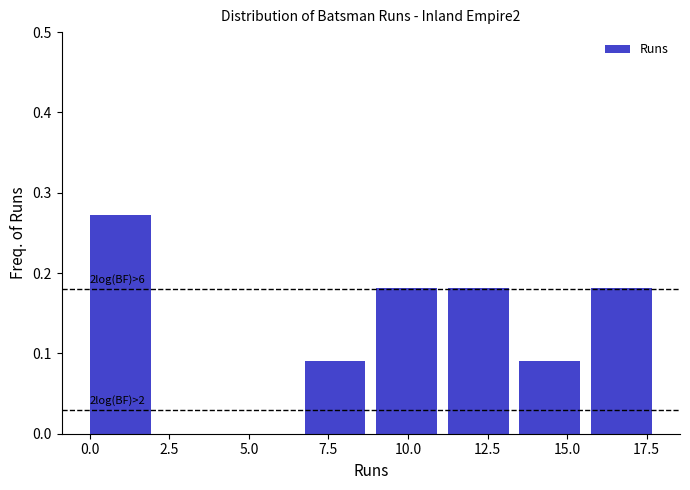

Over which range of the x-axis is the bar tallest?

0.00 to 2.25